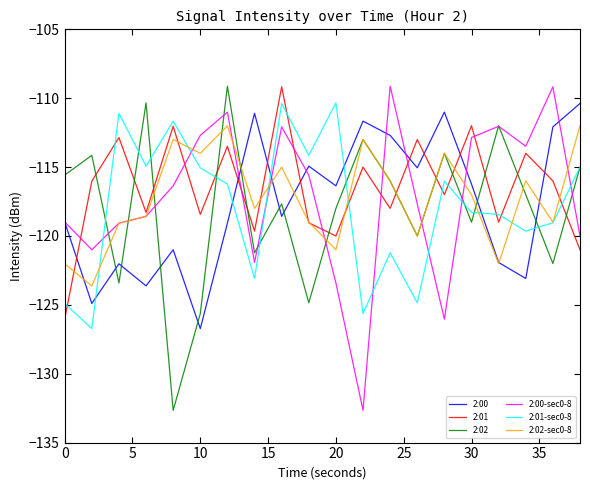

How many intersections are there between 2:02-sec0-8 and 2:00?

6